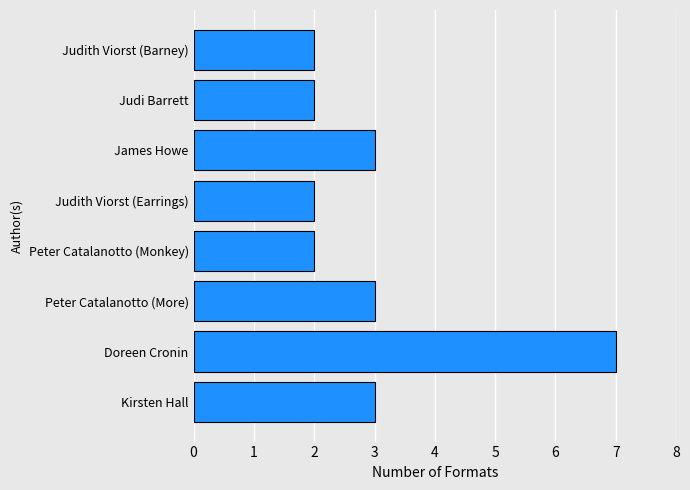

At which category does the chart reach its peak across all series?

Doreen Cronin